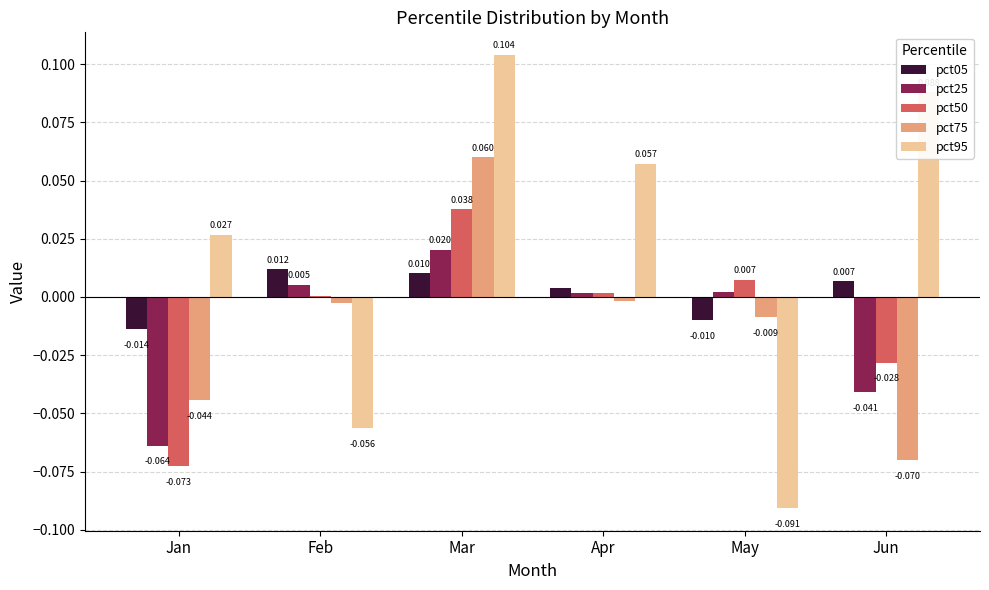

How many values in the pct05 series exceed 0?

4